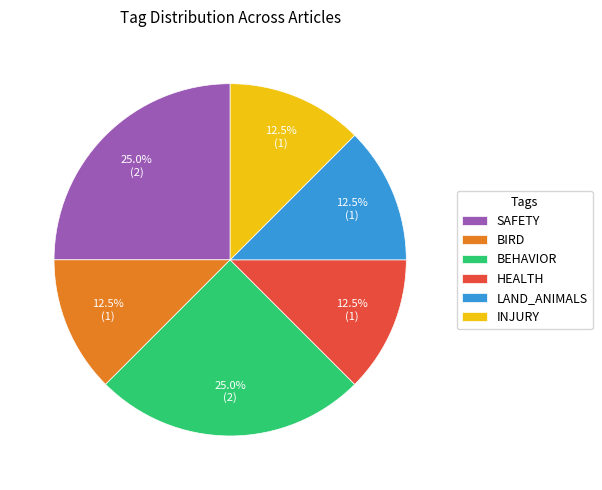

What is the total percentage of INJURY and LAND_ANIMALS?

25.0%